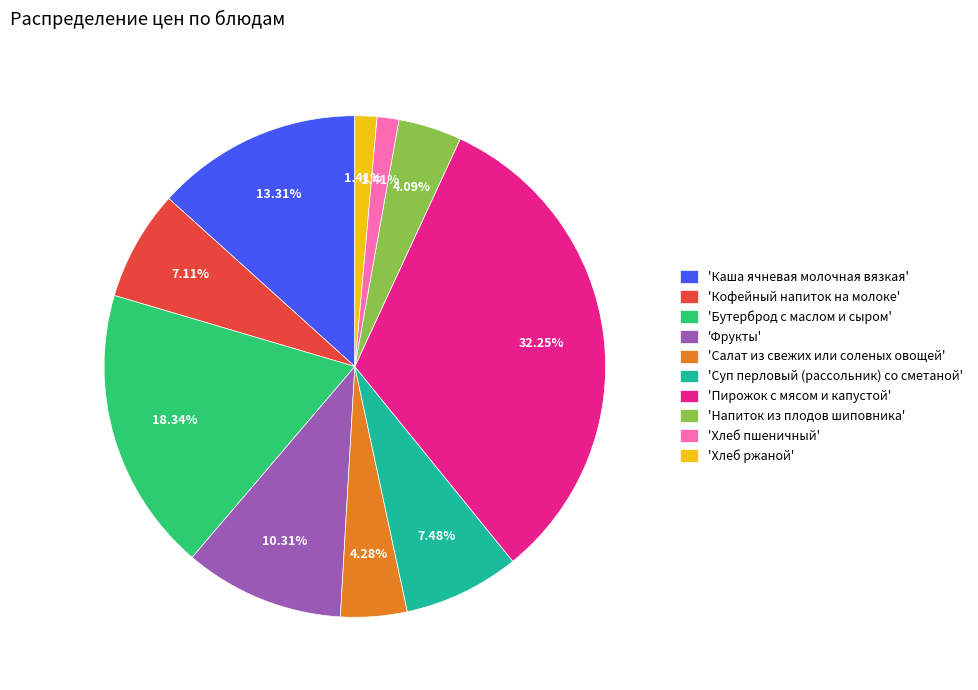

To the nearest percent, what is the difference between the largest and smallest slice percentages?

31%